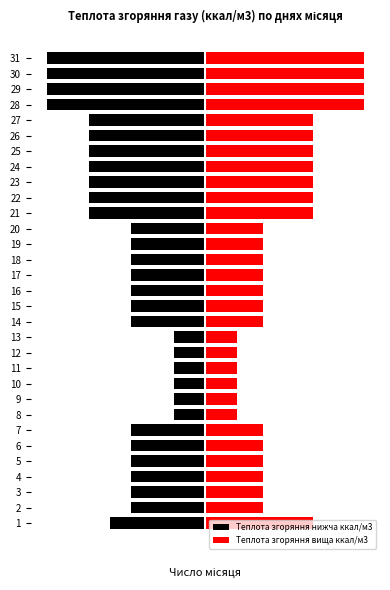

What is the value of the Теплота згоряння нижча ккал/м3 bar at the 28th from the left?

-100.0